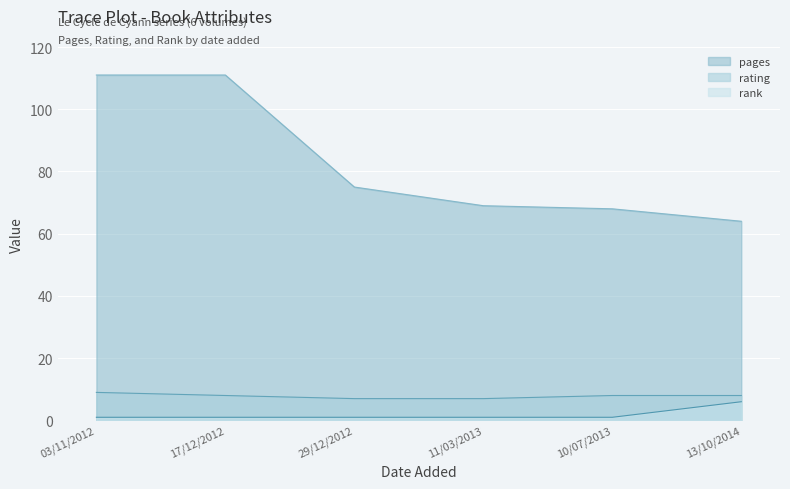

What is the smallest value displayed?

1